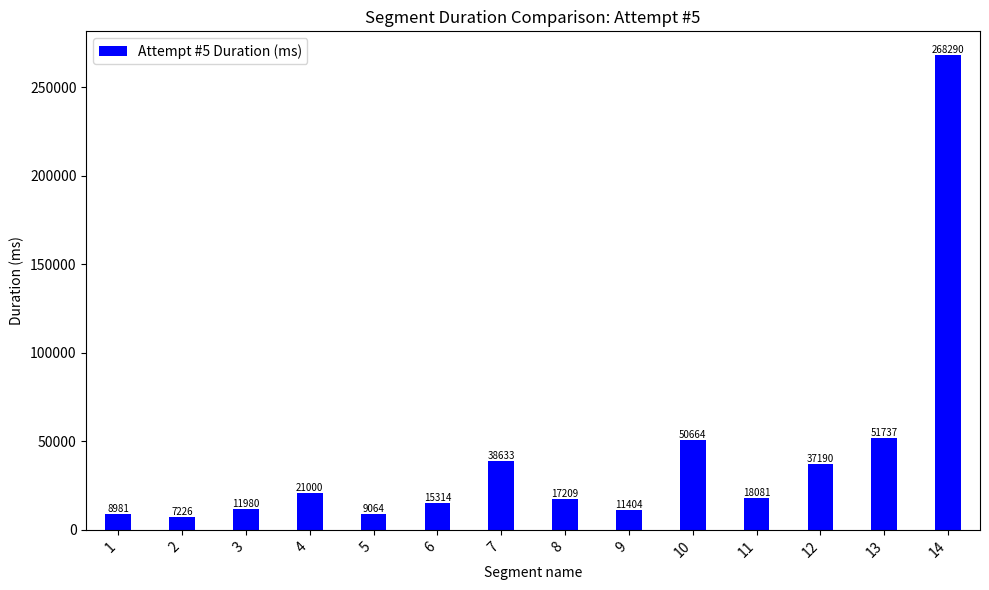

Approximately how many times larger is the value at 14 compared to 8?

15.6